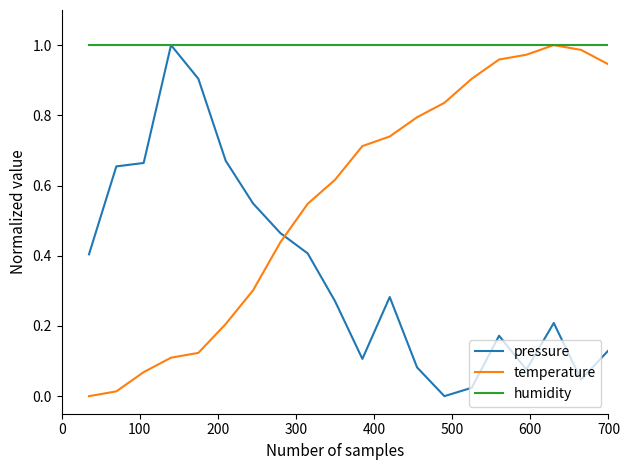

List the series in order of their overall mean, lowest first.

pressure, temperature, humidity